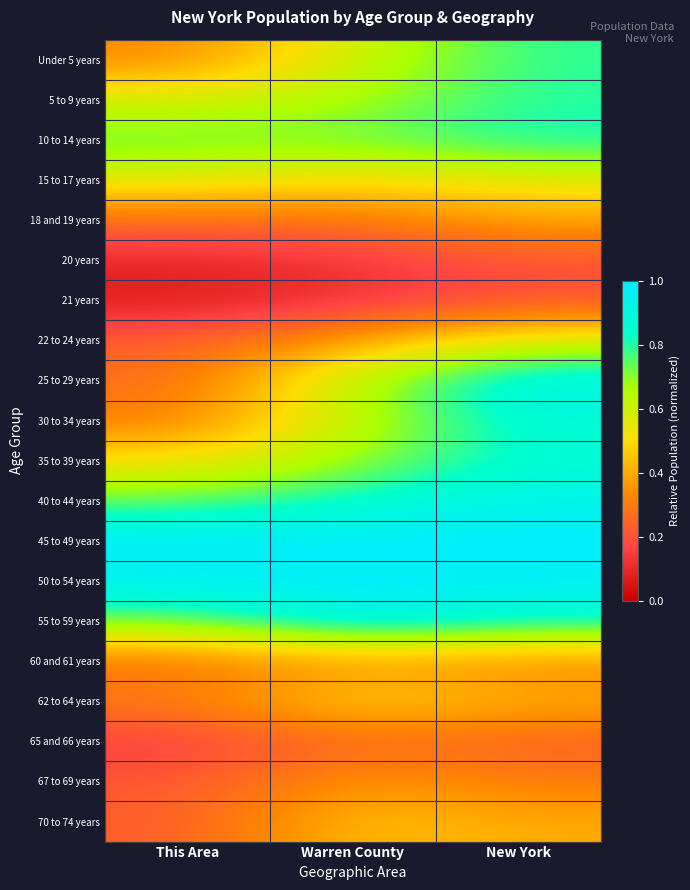

Between Warren County and New York, which series saw the biggest shift?

25 to 29 years